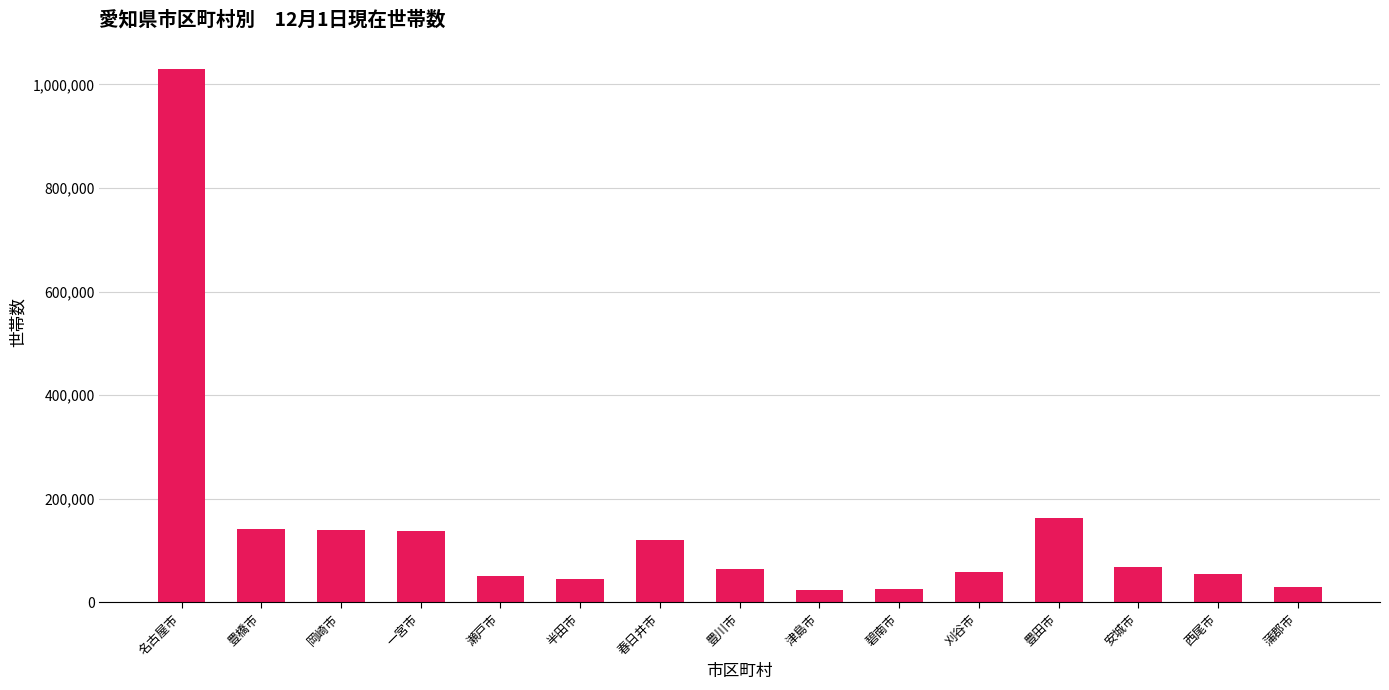

Approximately how many times larger is the value at 半田市 compared to 一宮市?

0.3